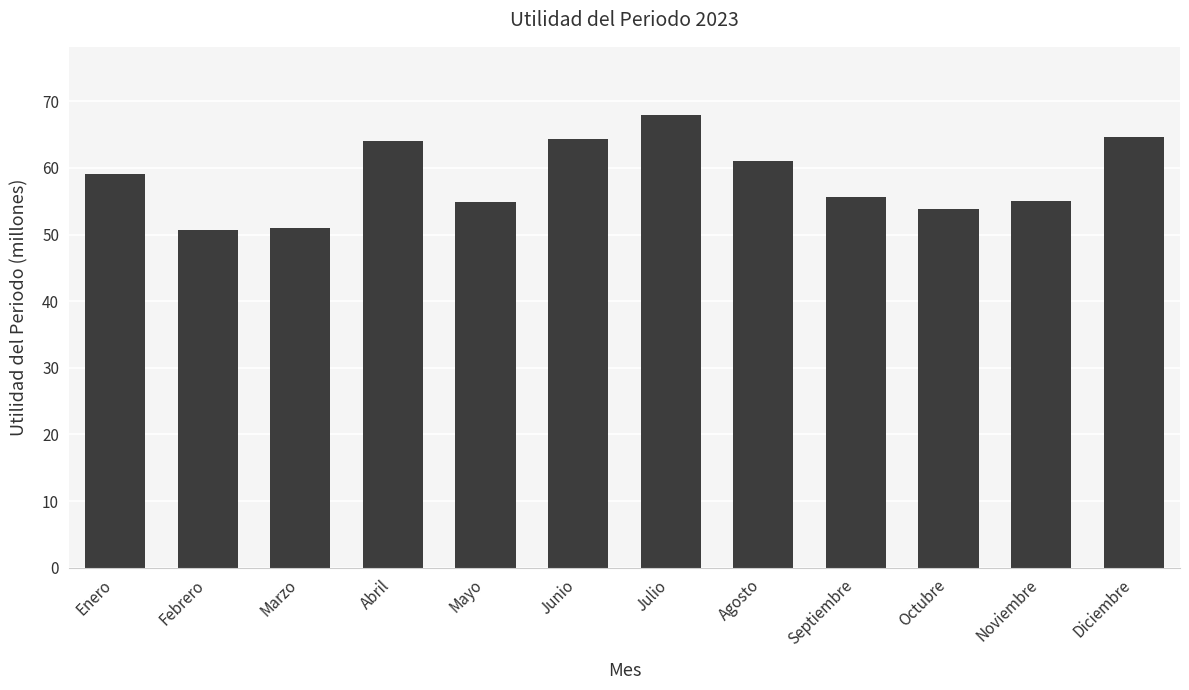

Which category has the highest value across all series?

Julio